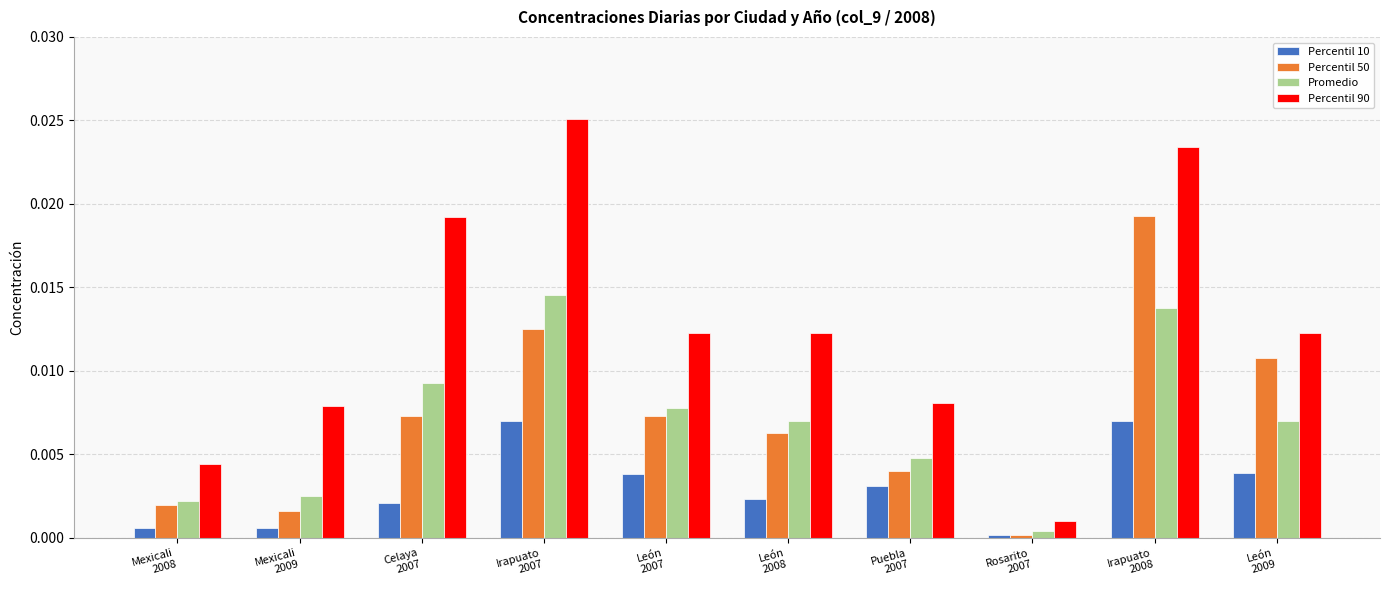

What are all the series names shown in the legend?

Percentil 10, Percentil 50, Promedio, Percentil 90